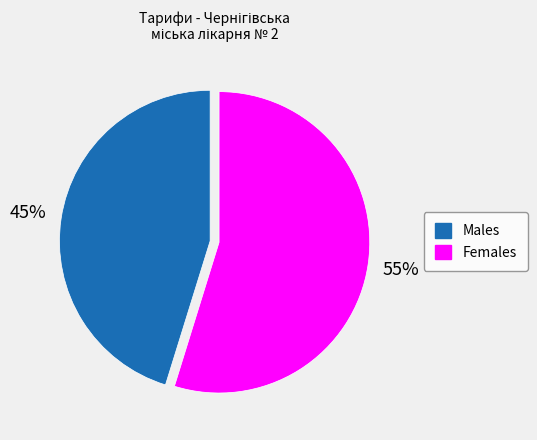

To the nearest percent, what is the average slice percentage?

50%